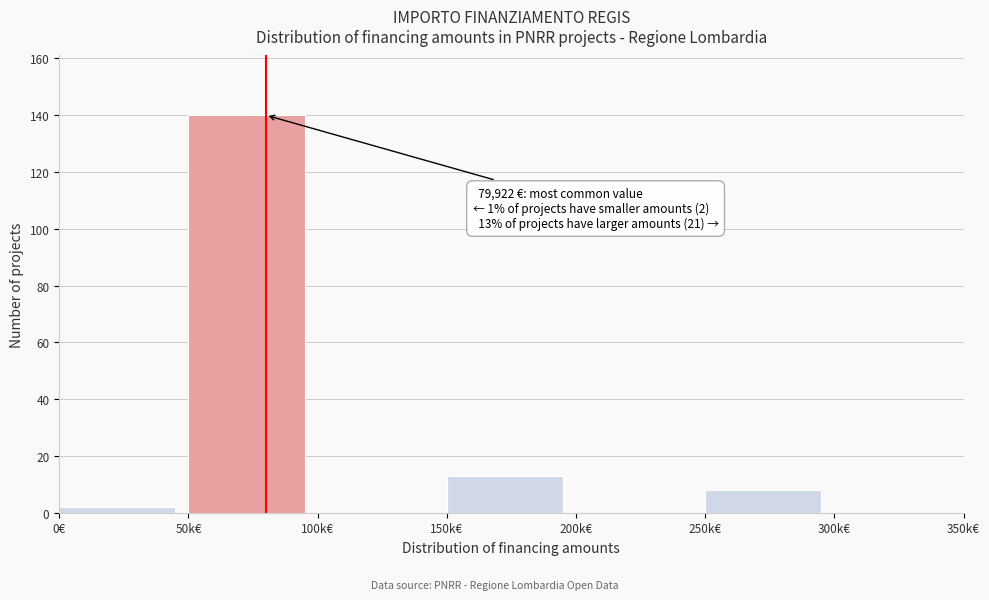

Reading left to right, transcribe all the data shown in this chart.

0€=2	50k€=140	100k€=0	150k€=13	200k€=0	250k€=8	300k€=0